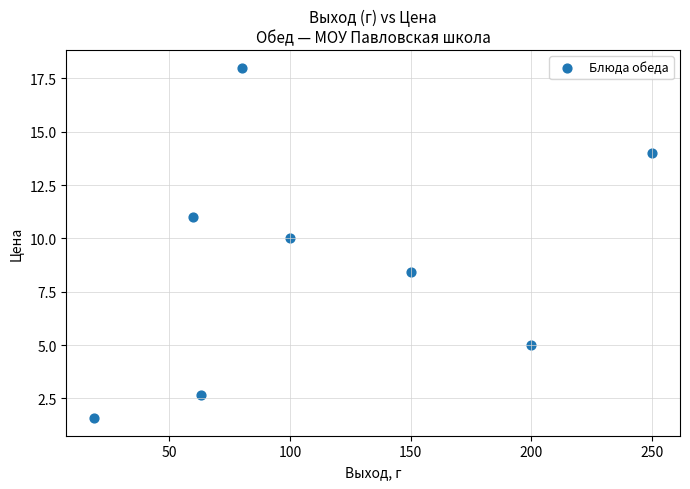

What is the range of Y values (max minus min)?

16.4